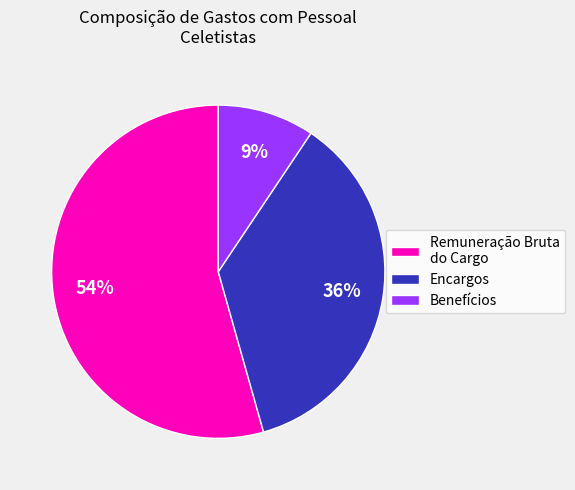

Approximately how many times larger is the value at Encargos compared to Remuneração Bruta do Cargo?

0.7